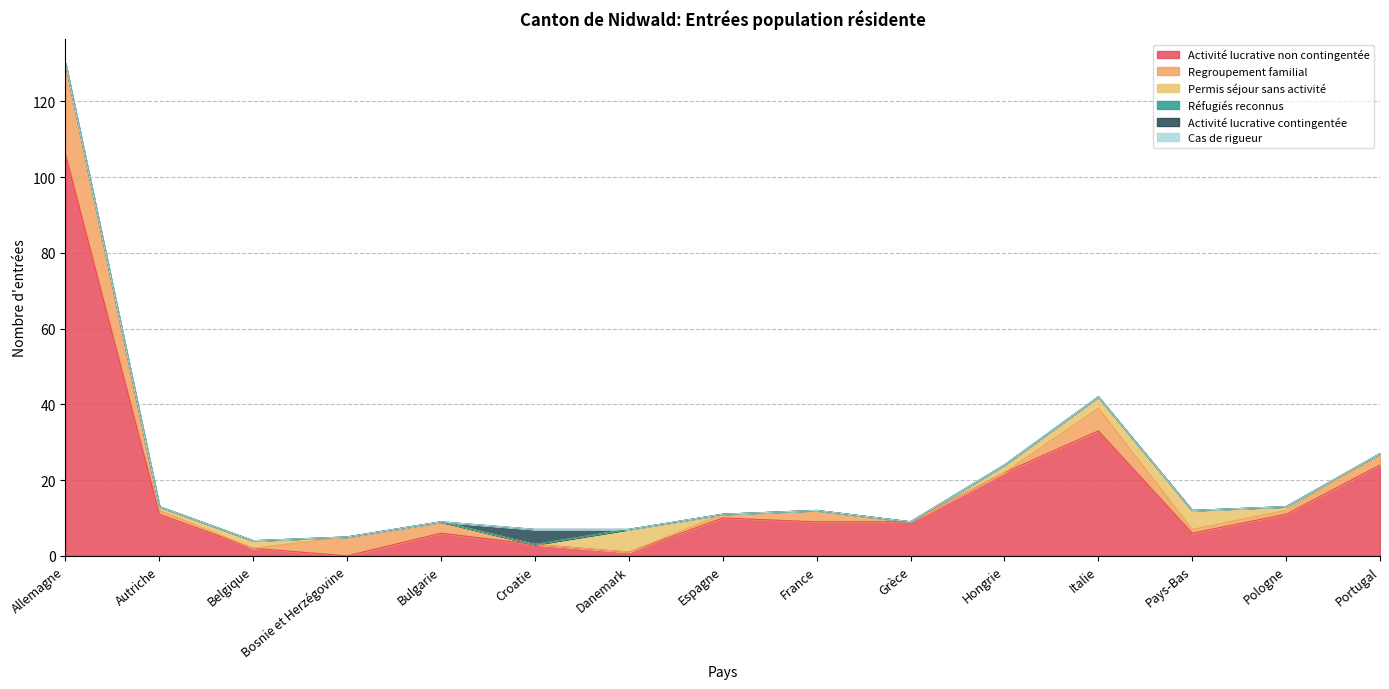

At which label is Cas de rigueur closest to 0?

Allemagne